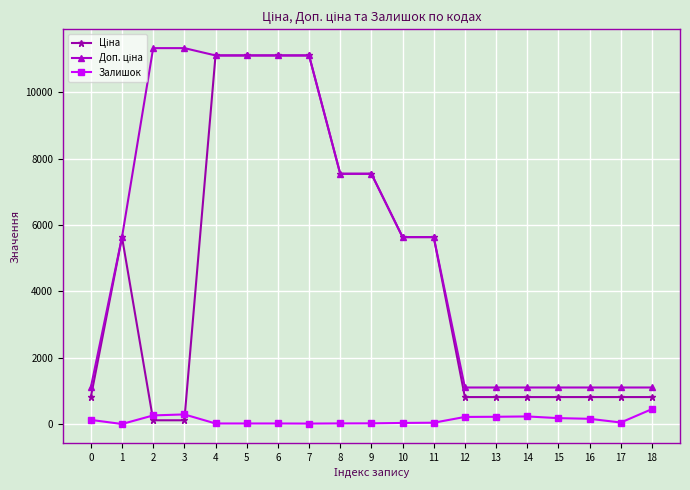

How many data points in Залишок are less than 46?

9